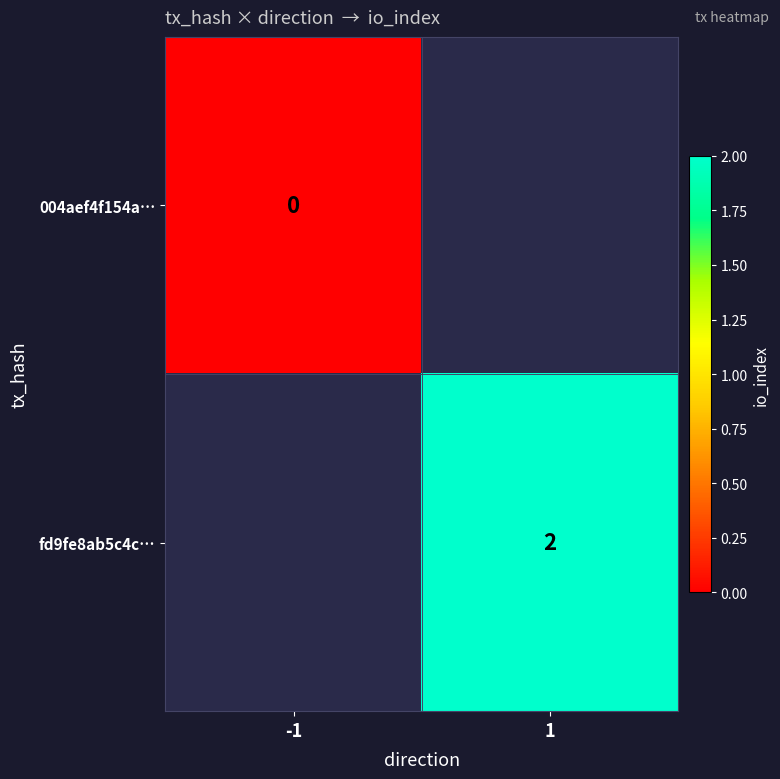

The fd9fe8ab5c4c… series shows 4 at 1. True or false?

False